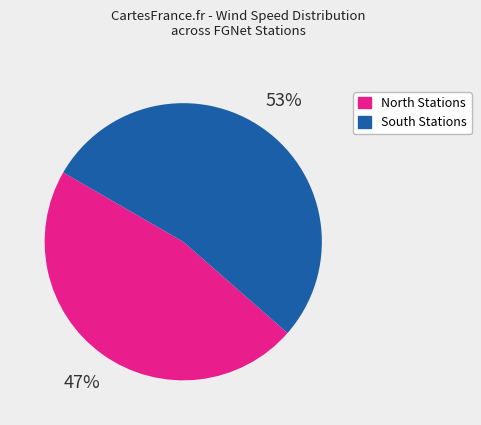

Does any single category account for the majority?

Yes